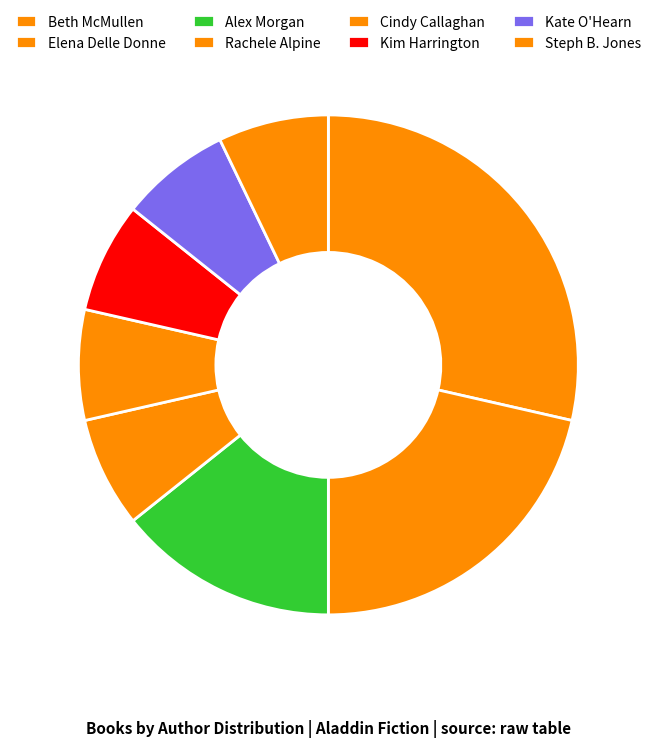

Count the number of slices in the pie.

8